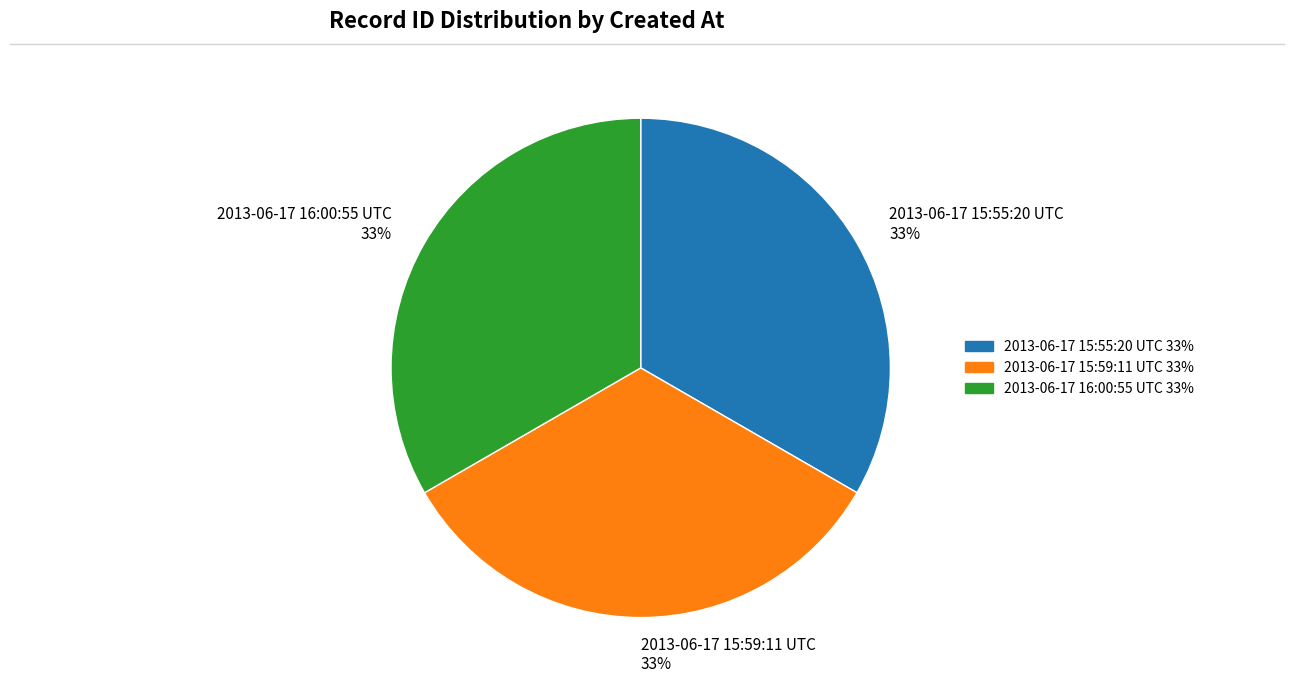

Approximately how many times larger is the value at 2013-06-17 15:59:11 UTC 33% compared to 2013-06-17 16:00:55 UTC 33%?

1.0